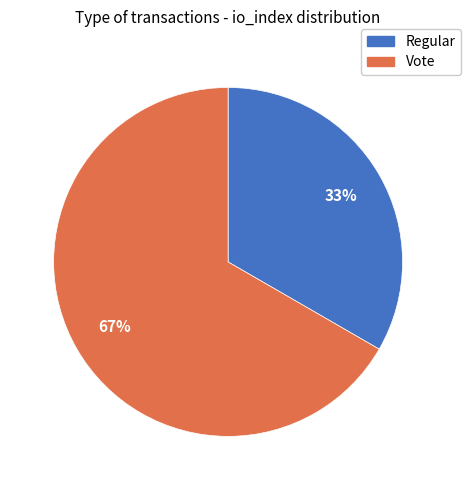

Combined, do Vote and Regular account for over 50%?

Yes